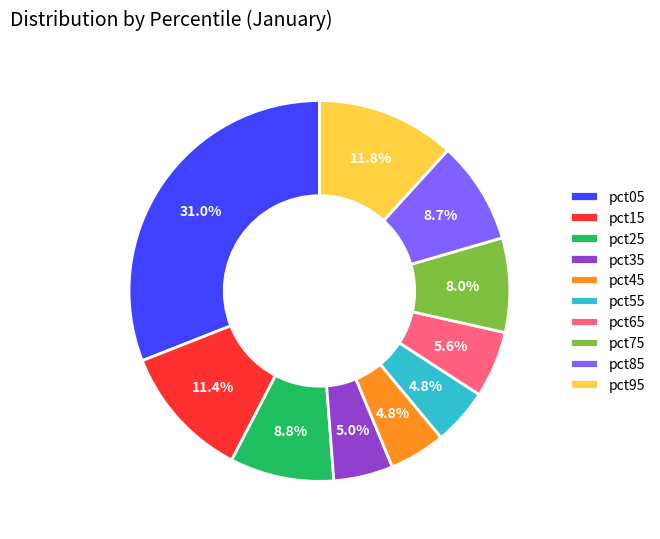

How many slices are in this pie chart?

10